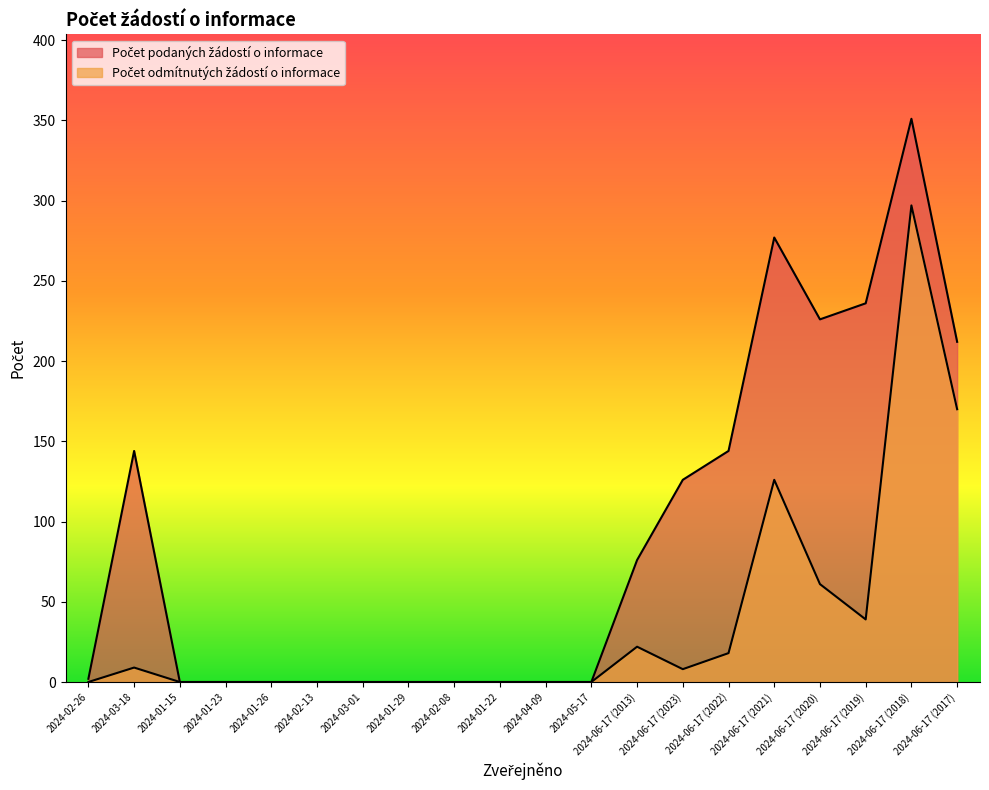

True or false: Počet podaných žádostí o informace has more than 2 points higher than both neighbors.

True